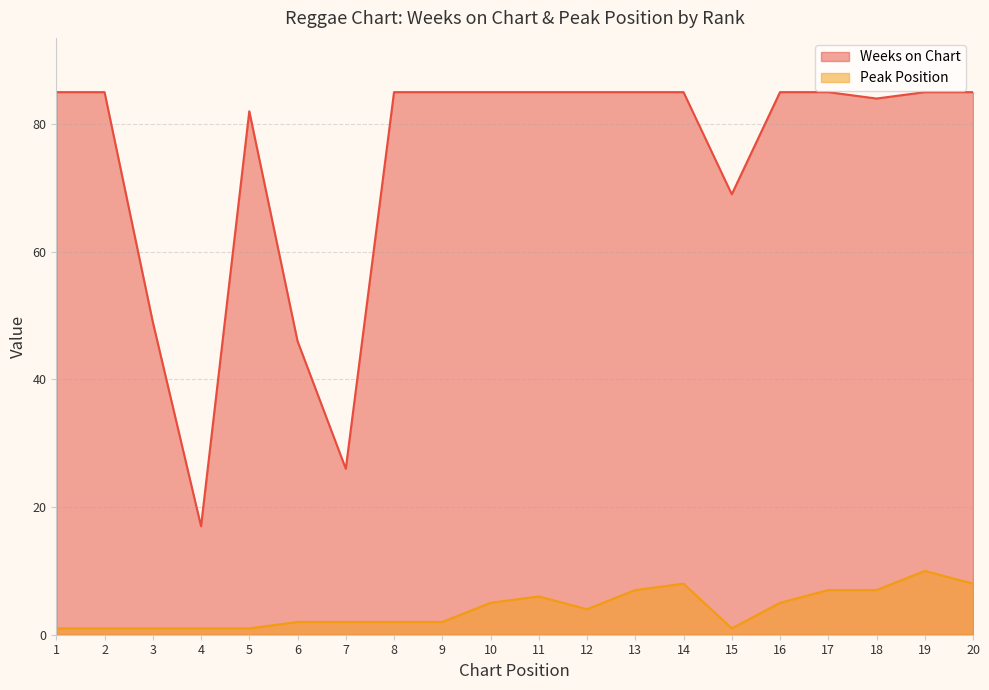

Reading right to left, what are all the values shown in this chart?

Weeks on Chart: 20=85	19=85	18=84	17=85	16=85	15=69	14=85	13=85	12=85	11=85	10=85	9=85	8=85	7=26	6=46	5=82	4=17	3=49	2=85	1=85
Peak Position: 20=8	19=10	18=7	17=7	16=5	15=1	14=8	13=7	12=4	11=6	10=5	9=2	8=2	7=2	6=2	5=1	4=1	3=1	2=1	1=1